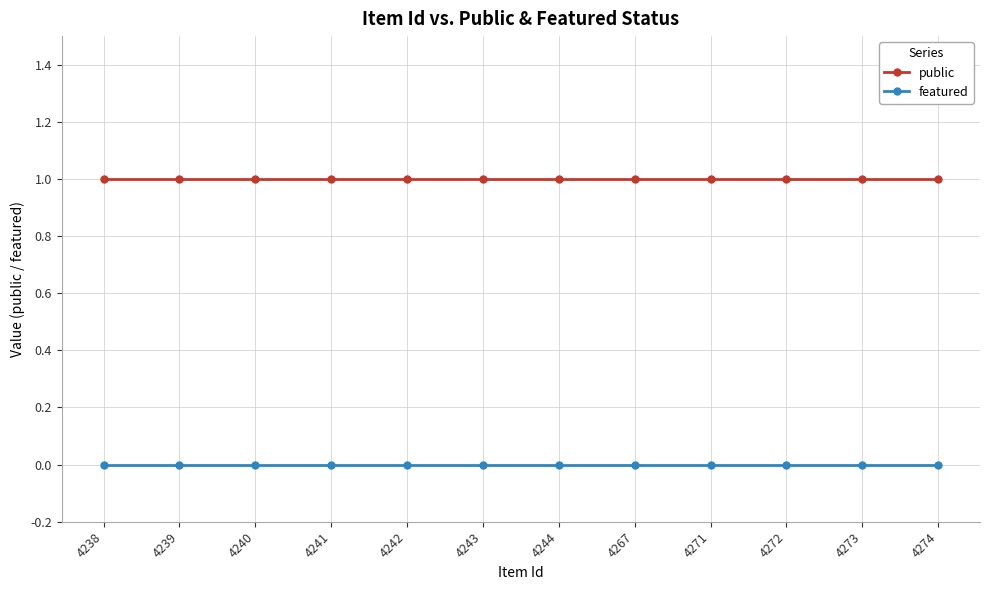

Is this an area chart (filled region under the line)?

No